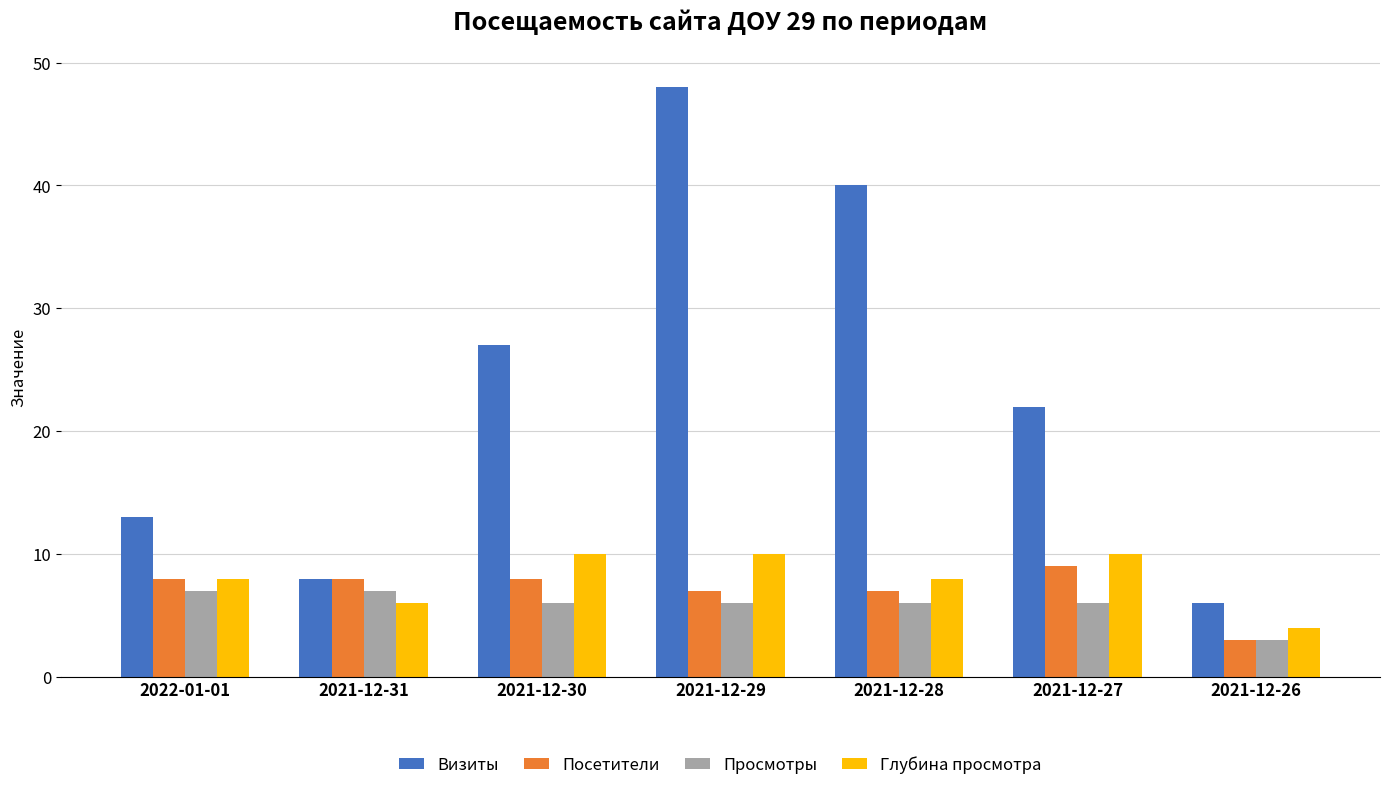

Which series has the widest spread of values?

Визиты